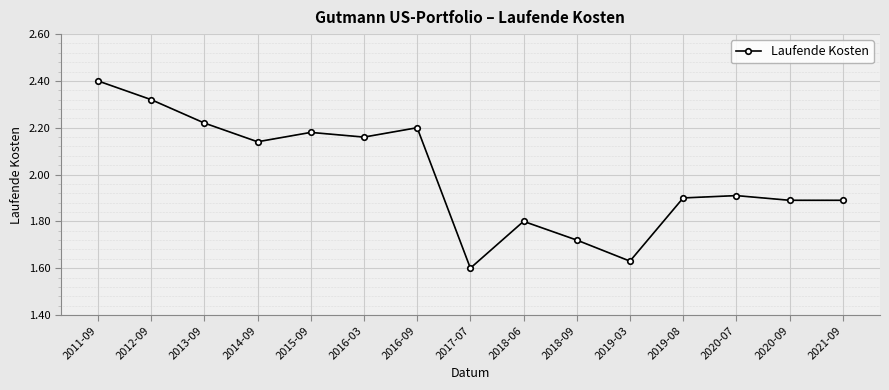

How many points are higher than both their immediate neighbors (excluding endpoints)?

4